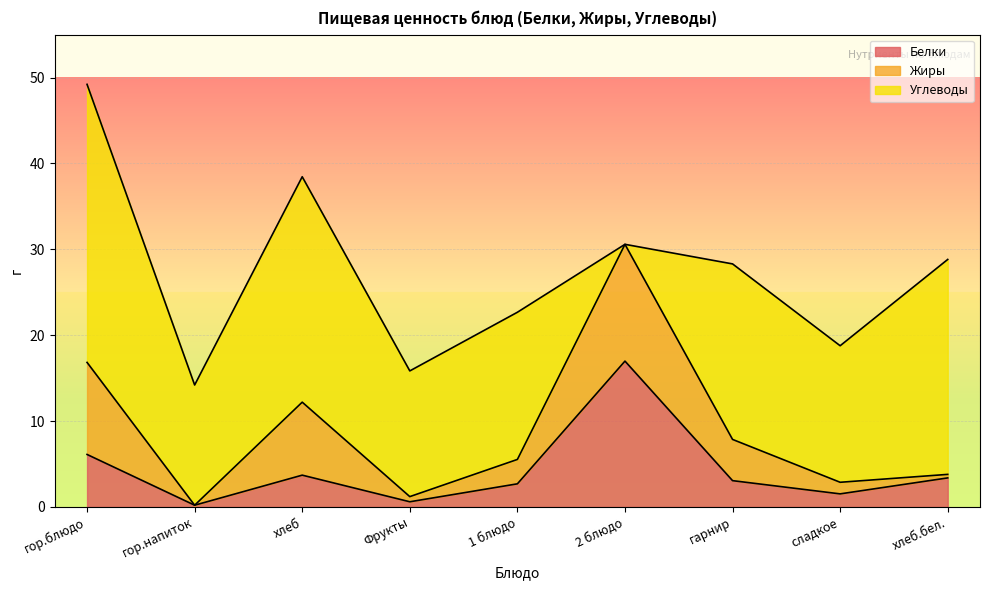

What is the value of the Белки point at the 7th from the left?

3.1